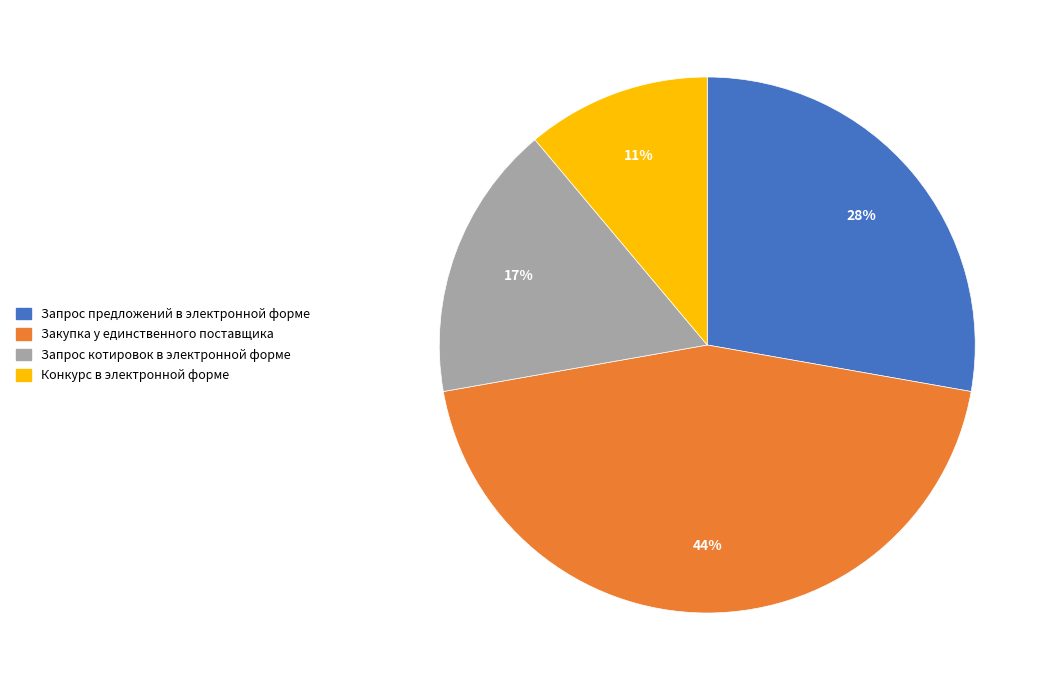

Combined, do Закупка у единственного поставщика and Конкурс в электронной форме account for over 50%?

Yes